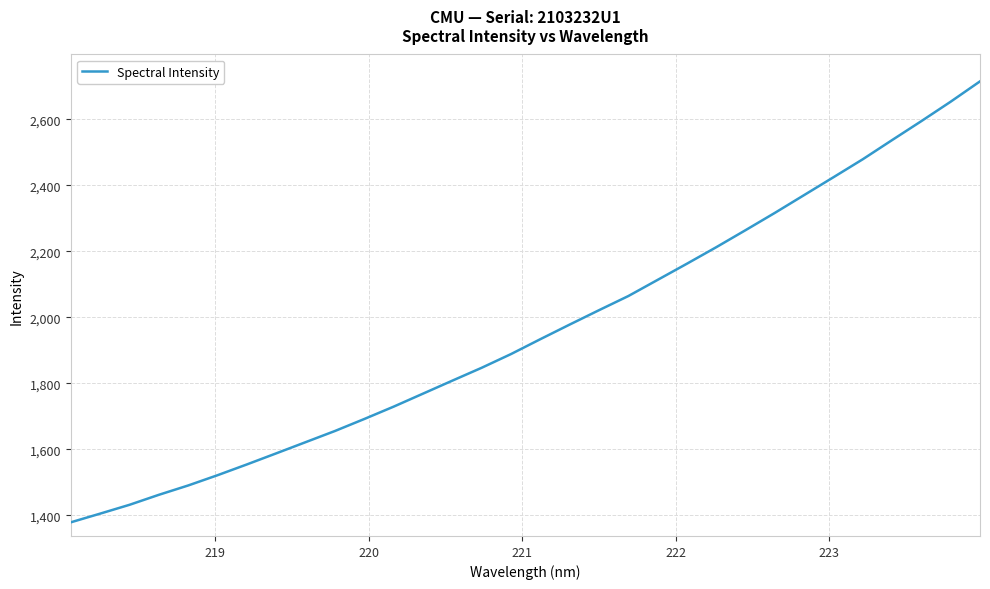

What is the difference between the second highest and minimum values?

1274.9